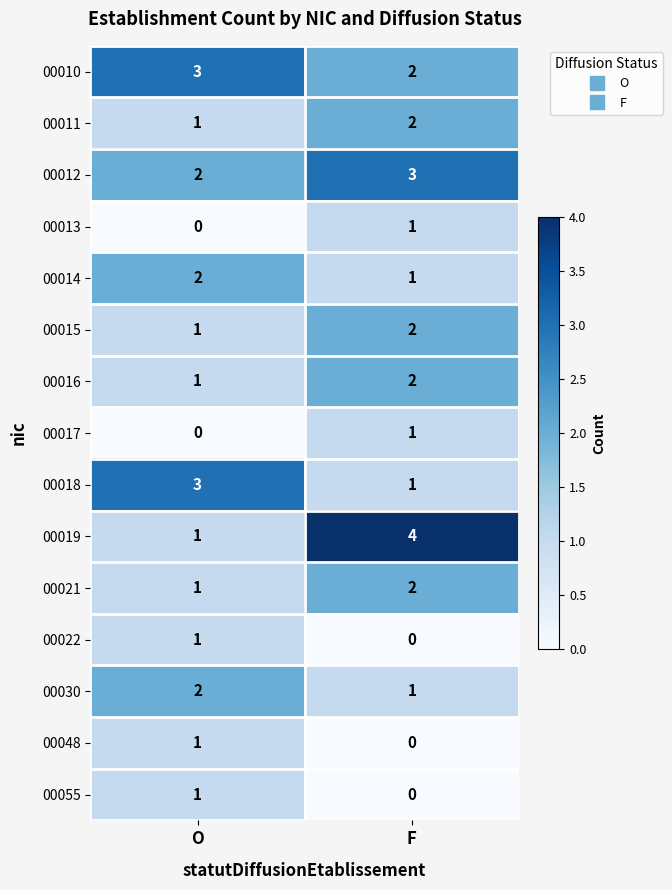

True or false: 00048 has a value of 0 at O.

False